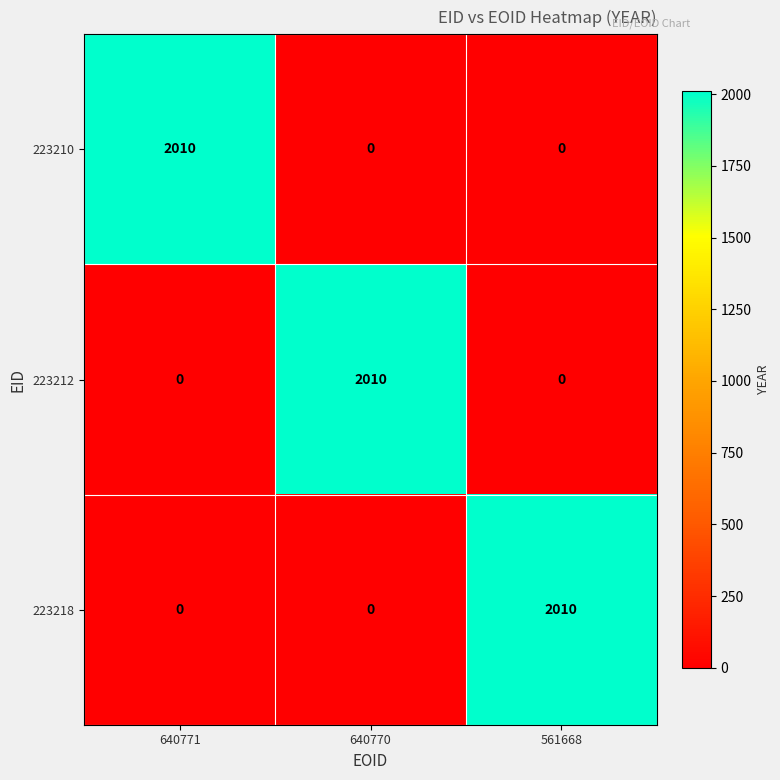

How many distinct data groups are displayed?

3